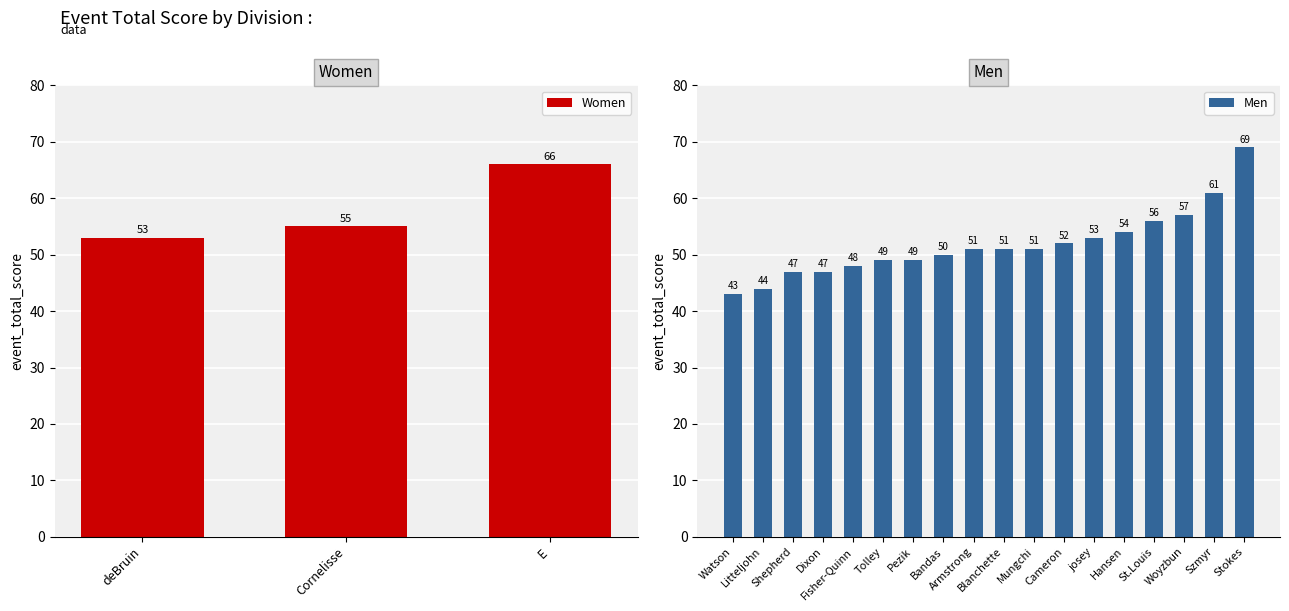

What is the lowest value of the Men series?

43